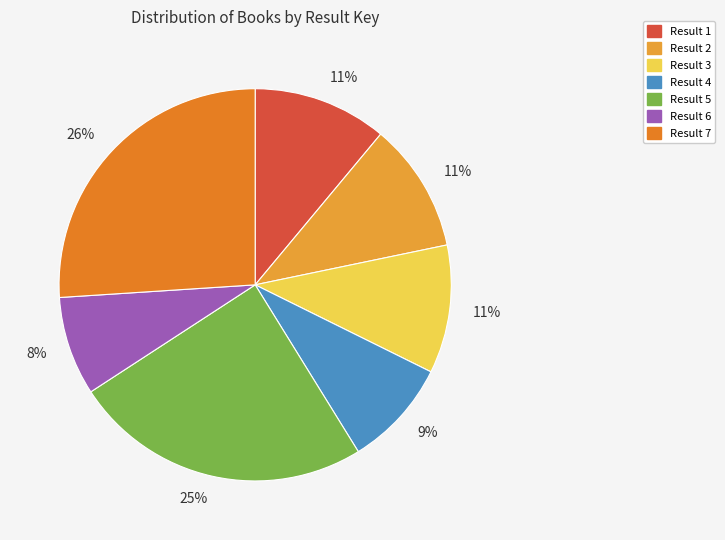

Count the number of slices in the pie.

7